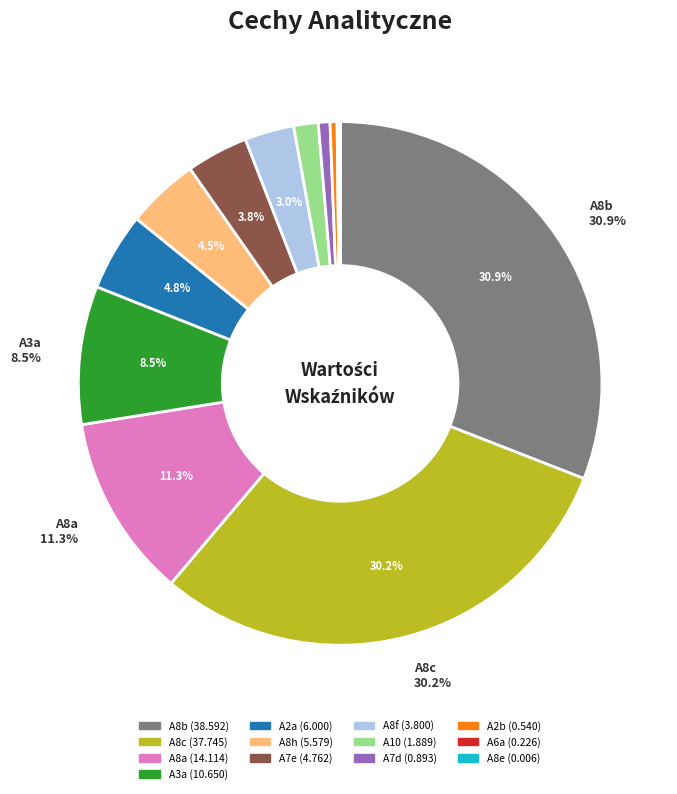

Does any single category account for the majority?

No